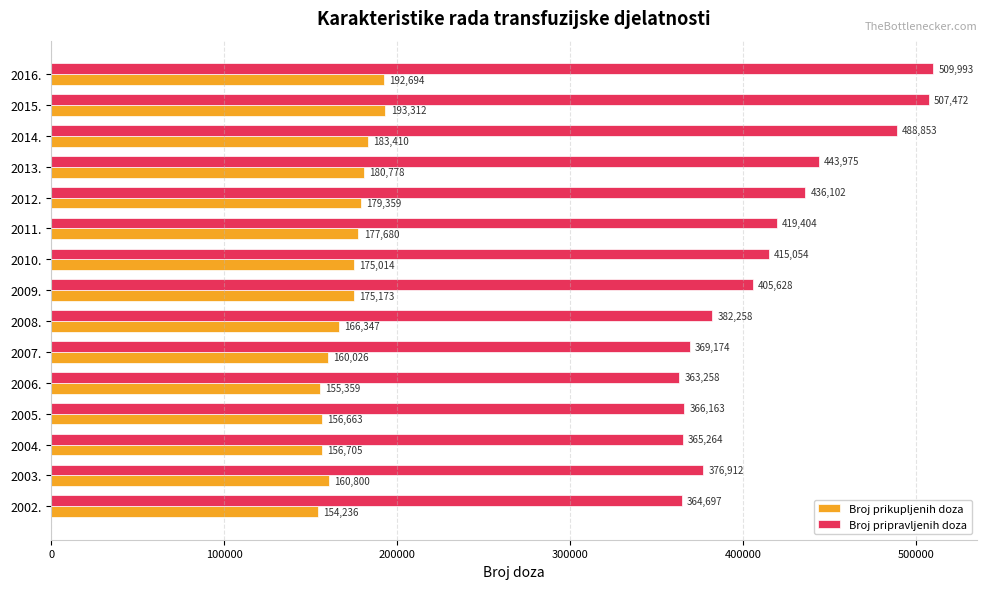

What are all the series names shown in the legend?

Broj prikupljenih doza, Broj pripravljenih doza